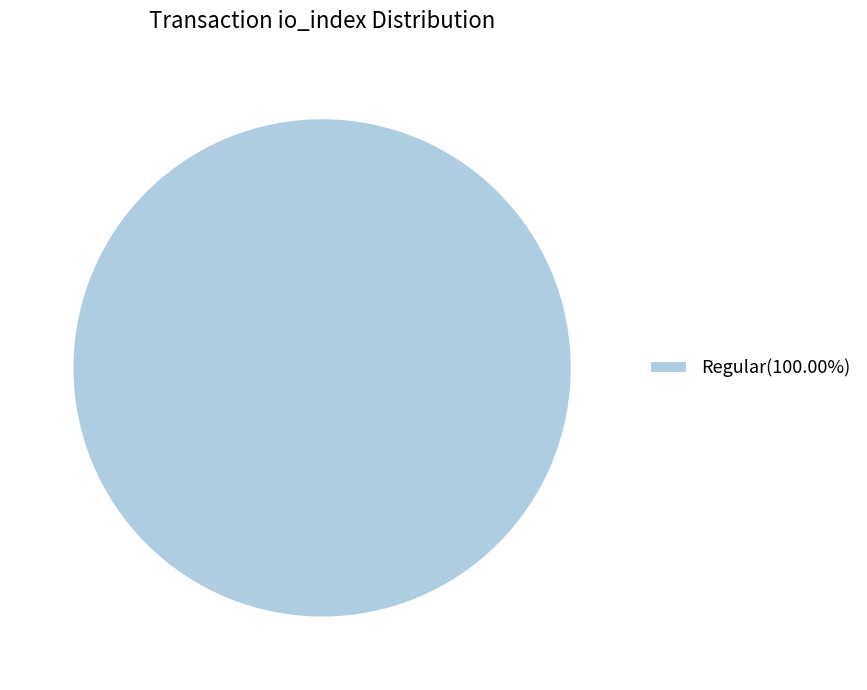

Does any single category account for the majority?

Yes